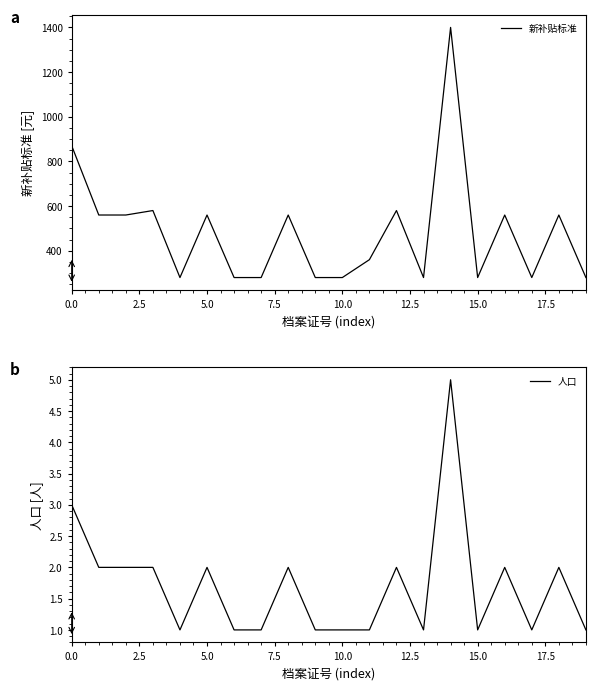

How many lines are shown in the chart?

2